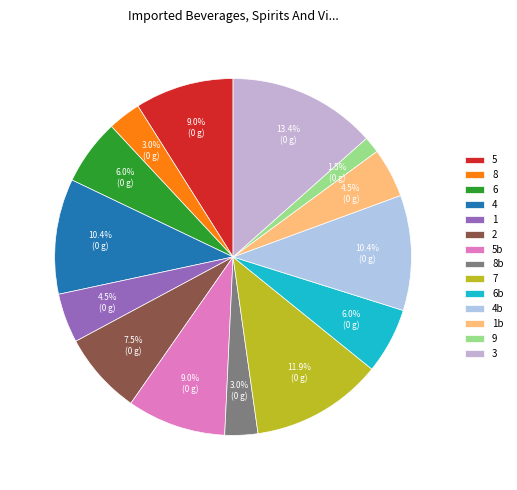

Which slice is the largest?

3